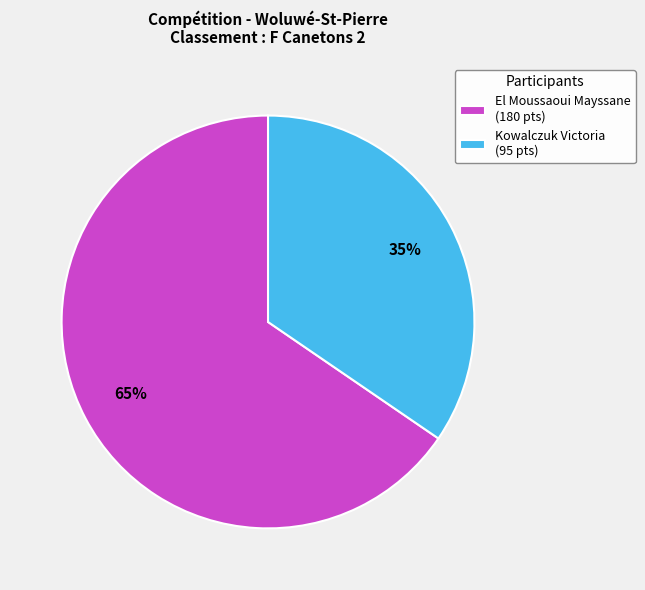

What percentage is the El Moussaoui Mayssane slice, to the nearest percent?

65%